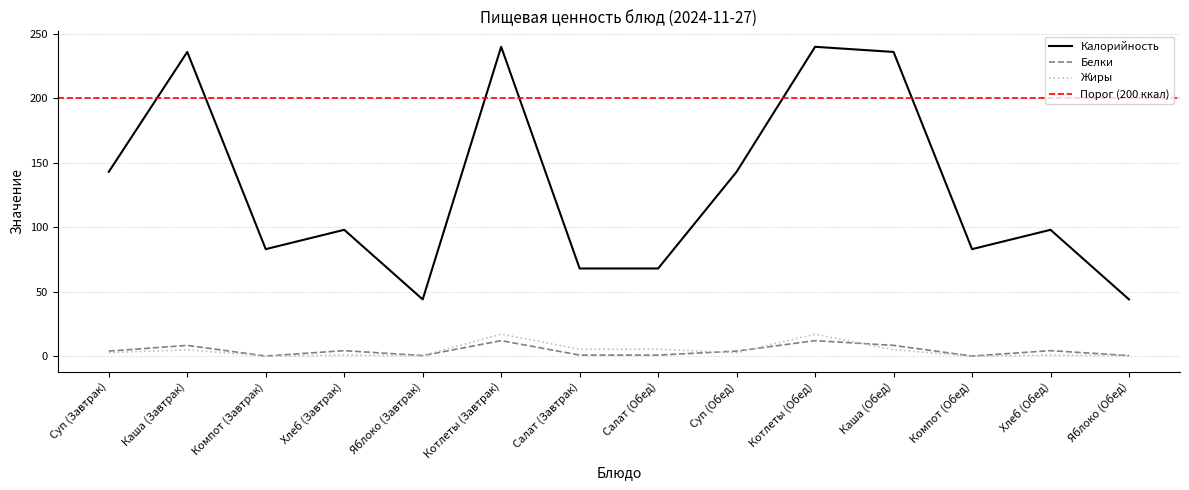

Between Суп (Завтрак) and Яблоко (Завтрак), which series saw the biggest shift?

Калорийность